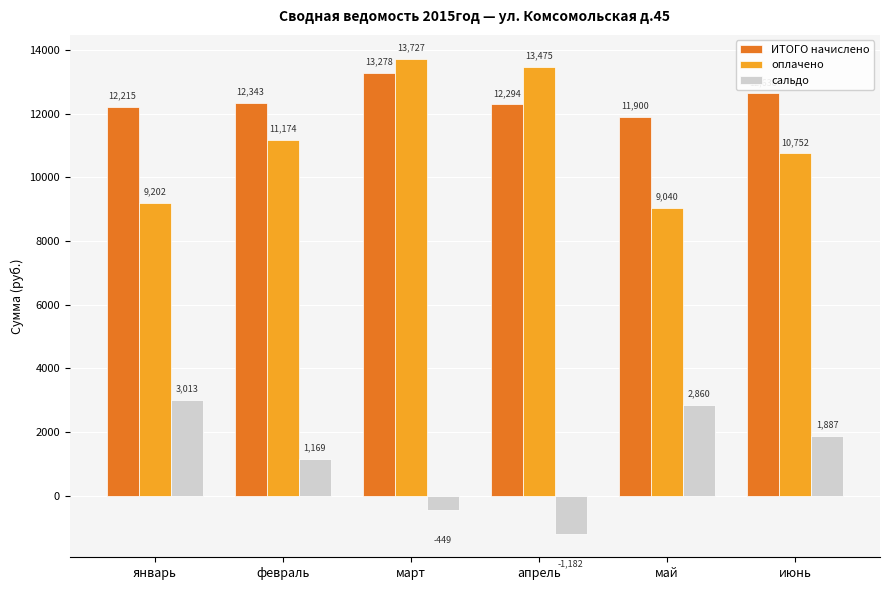

What is the smallest value displayed?

-1181.5